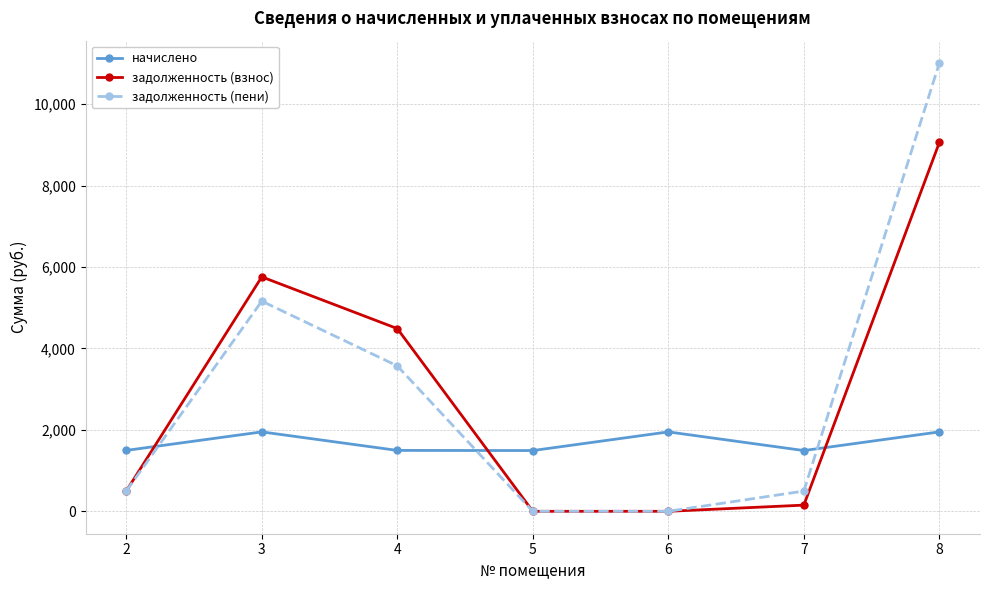

At which category does задолженность (пени) reach its first local peak?

3